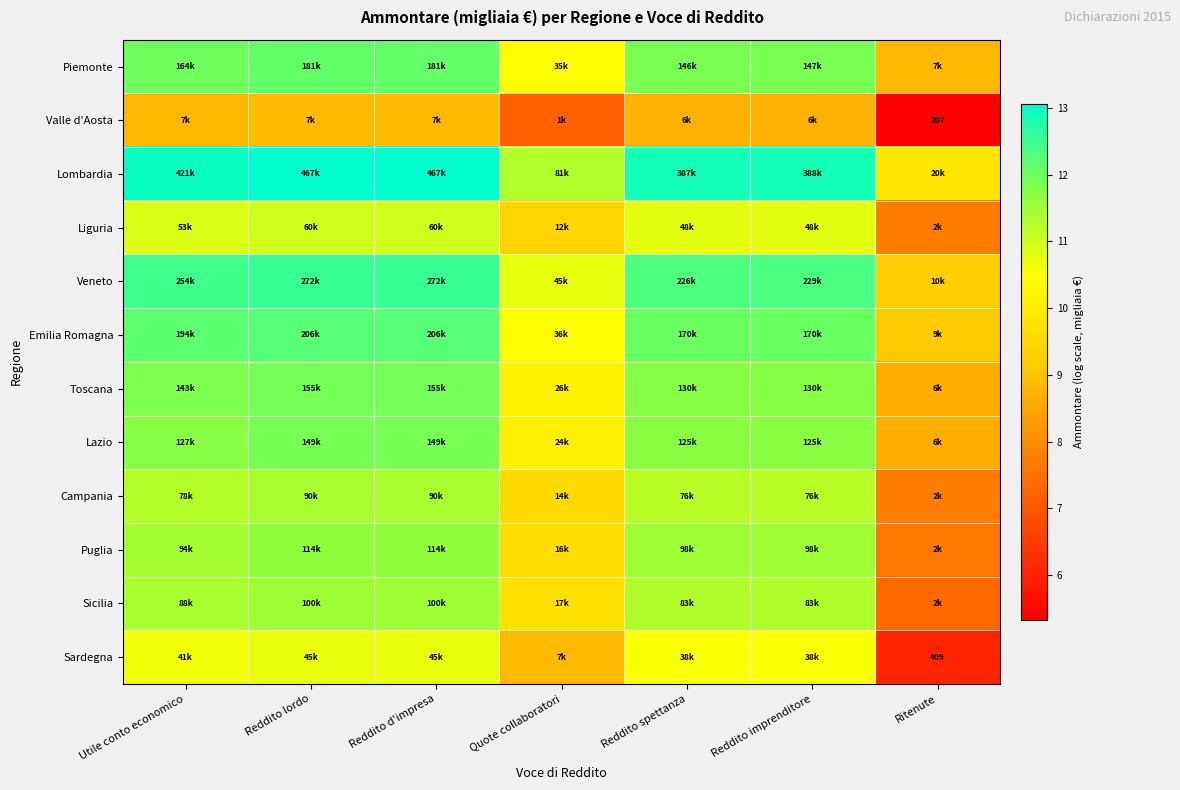

How many data points in Lazio are less than 11?

2